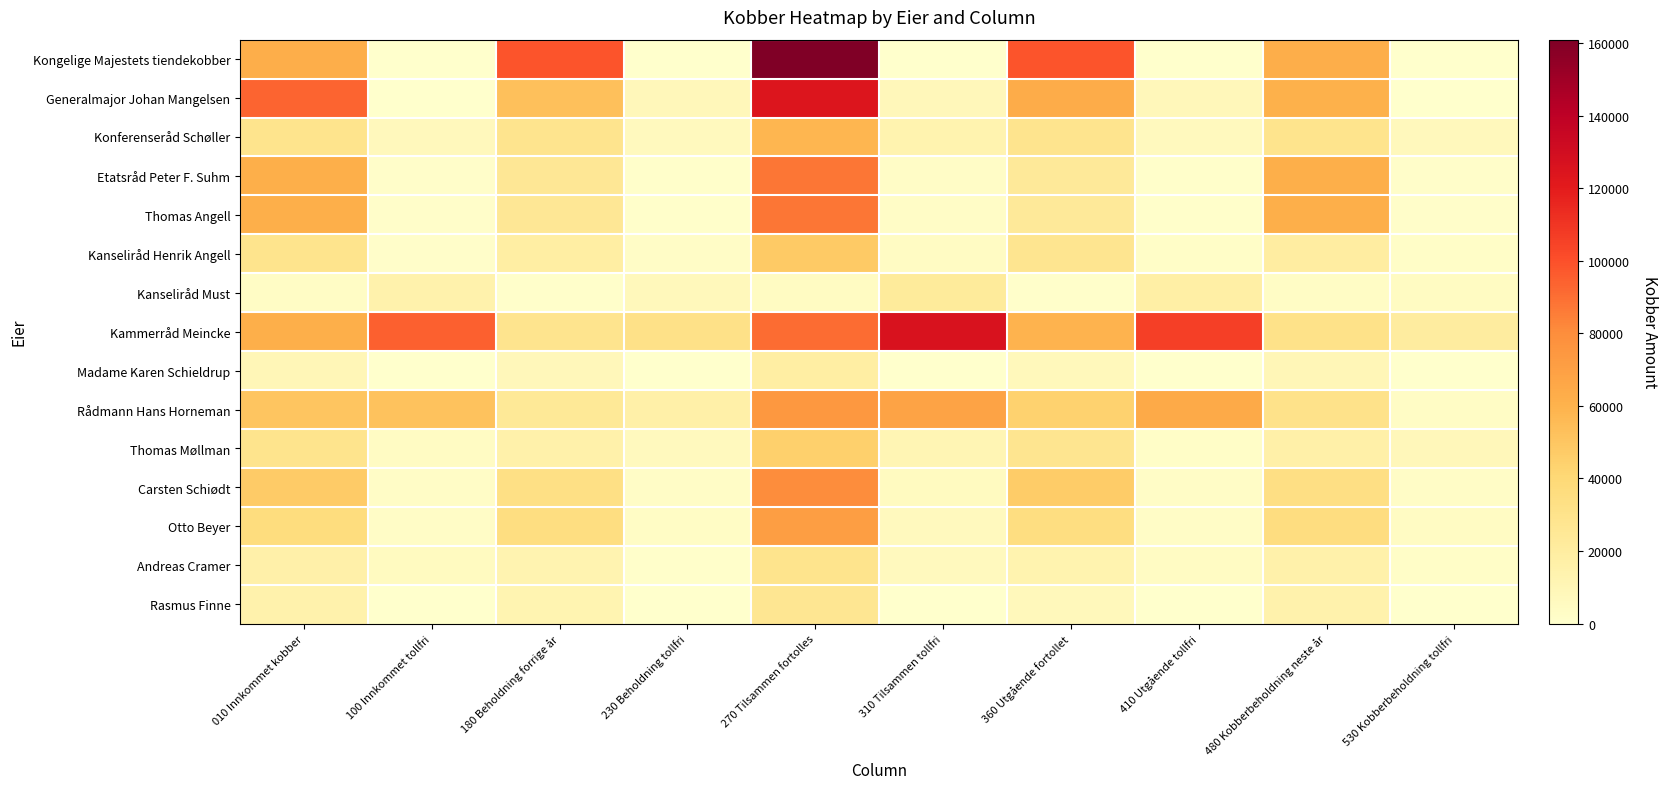

Reading right to left, what are all the values shown in this chart?

Kongelige Majestets tiendekobber: 530 Kobberbeholdning tollfri=0	480 Kobberbeholdning neste år=62463	410 Utgående tollfri=0	360 Utgående fortollet=98445	310 Tilsammen tollfri=0	270 Tilsammen fortolles=160908	230 Beholdning tollfri=0	180 Beholdning forrige år=98445	100 Innkommet tollfri=0	010 Innkommet kobber=62463
Generalmajor Johan Mangelsen: 530 Kobberbeholdning tollfri=192	480 Kobberbeholdning neste år=60804	410 Utgående tollfri=8536	360 Utgående fortollet=63360	310 Tilsammen tollfri=8728	270 Tilsammen fortolles=124205	230 Beholdning tollfri=8728	180 Beholdning forrige år=52974	100 Innkommet tollfri=0	010 Innkommet kobber=93310
Konferenseråd Schøller: 530 Kobberbeholdning tollfri=7252	480 Kobberbeholdning neste år=29411	410 Utgående tollfri=6398	360 Utgående fortollet=28718	310 Tilsammen tollfri=13650	270 Tilsammen fortolles=58120	230 Beholdning tollfri=6402	180 Beholdning forrige år=28707	100 Innkommet tollfri=7248	010 Innkommet kobber=29414
Etatsråd Peter F. Suhm: 530 Kobberbeholdning tollfri=1815	480 Kobberbeholdning neste år=62064	410 Utgående tollfri=787	360 Utgående fortollet=23534	310 Tilsammen tollfri=2602	270 Tilsammen fortolles=87494	230 Beholdning tollfri=787	180 Beholdning forrige år=25394	100 Innkommet tollfri=1815	010 Innkommet kobber=62100
Thomas Angell: 530 Kobberbeholdning tollfri=1815	480 Kobberbeholdning neste år=62064	410 Utgående tollfri=787	360 Utgående fortollet=23534	310 Tilsammen tollfri=2602	270 Tilsammen fortolles=87494	230 Beholdning tollfri=787	180 Beholdning forrige år=25394	100 Innkommet tollfri=1815	010 Innkommet kobber=62100
Kanseliråd Henrik Angell: 530 Kobberbeholdning tollfri=2131	480 Kobberbeholdning neste år=19677	410 Utgående tollfri=2239	360 Utgående fortollet=28143	310 Tilsammen tollfri=4374	270 Tilsammen fortolles=47811	230 Beholdning tollfri=2559	180 Beholdning forrige år=18398	100 Innkommet tollfri=1815	010 Innkommet kobber=29414
Kanseliråd Must: 530 Kobberbeholdning tollfri=4723	480 Kobberbeholdning neste år=3267	410 Utgående tollfri=17816	360 Utgående fortollet=1195	310 Tilsammen tollfri=22538	270 Tilsammen fortolles=4525	230 Beholdning tollfri=7736	180 Beholdning forrige år=1257	100 Innkommet tollfri=14803	010 Innkommet kobber=3269
Kammerråd Meincke: 530 Kobberbeholdning tollfri=20288	480 Kobberbeholdning neste år=31126	410 Utgående tollfri=106008	360 Utgående fortollet=59516	310 Tilsammen tollfri=126295	270 Tilsammen fortolles=90580	230 Beholdning tollfri=32002	180 Beholdning forrige år=28482	100 Innkommet tollfri=94293	010 Innkommet kobber=62098
Madame Karen Schieldrup: 530 Kobberbeholdning tollfri=0	480 Kobberbeholdning neste år=9620	410 Utgående tollfri=0	360 Utgående fortollet=7723	310 Tilsammen tollfri=0	270 Tilsammen fortolles=18363	230 Beholdning tollfri=0	180 Beholdning forrige år=8558	100 Innkommet tollfri=0	010 Innkommet kobber=9805
Rådmann Hans Horneman: 530 Kobberbeholdning tollfri=3495	480 Kobberbeholdning neste år=30643	410 Utgående tollfri=64640	360 Utgående fortollet=43926	310 Tilsammen tollfri=68135	270 Tilsammen fortolles=74602	230 Beholdning tollfri=16462	180 Beholdning forrige år=23936	100 Innkommet tollfri=51673	010 Innkommet kobber=50667
Thomas Møllman: 530 Kobberbeholdning tollfri=8761	480 Kobberbeholdning neste år=16895	410 Utgående tollfri=2142	360 Utgående fortollet=28177	310 Tilsammen tollfri=10904	270 Tilsammen fortolles=45089	230 Beholdning tollfri=6785	180 Beholdning forrige år=15675	100 Innkommet tollfri=4118	010 Innkommet kobber=29414
Carsten Schiødt: 530 Kobberbeholdning tollfri=2554	480 Kobberbeholdning neste år=33844	410 Utgående tollfri=2614	360 Utgående fortollet=46536	310 Tilsammen tollfri=5167	270 Tilsammen fortolles=80360	230 Beholdning tollfri=2614	180 Beholdning forrige år=32968	100 Innkommet tollfri=2553	010 Innkommet kobber=47392
Otto Beyer: 530 Kobberbeholdning tollfri=3807	480 Kobberbeholdning neste år=35674	410 Utgående tollfri=3004	360 Utgående fortollet=34745	310 Tilsammen tollfri=6811	270 Tilsammen fortolles=70749	230 Beholdning tollfri=3722	180 Beholdning forrige år=34795	100 Innkommet tollfri=3089	010 Innkommet kobber=35955
Andreas Cramer: 530 Kobberbeholdning tollfri=2335	480 Kobberbeholdning neste år=15657	410 Utgående tollfri=4160	360 Utgående fortollet=13786	310 Tilsammen tollfri=6495	270 Tilsammen fortolles=29419	230 Beholdning tollfri=1059	180 Beholdning forrige år=13078	100 Innkommet tollfri=5436	010 Innkommet kobber=16341
Rasmus Finne: 530 Kobberbeholdning tollfri=0	480 Kobberbeholdning neste år=14706	410 Utgående tollfri=0	360 Utgående fortollet=7680	310 Tilsammen tollfri=0	270 Tilsammen fortolles=26662	230 Beholdning tollfri=0	180 Beholdning forrige år=11955	100 Innkommet tollfri=0	010 Innkommet kobber=14708